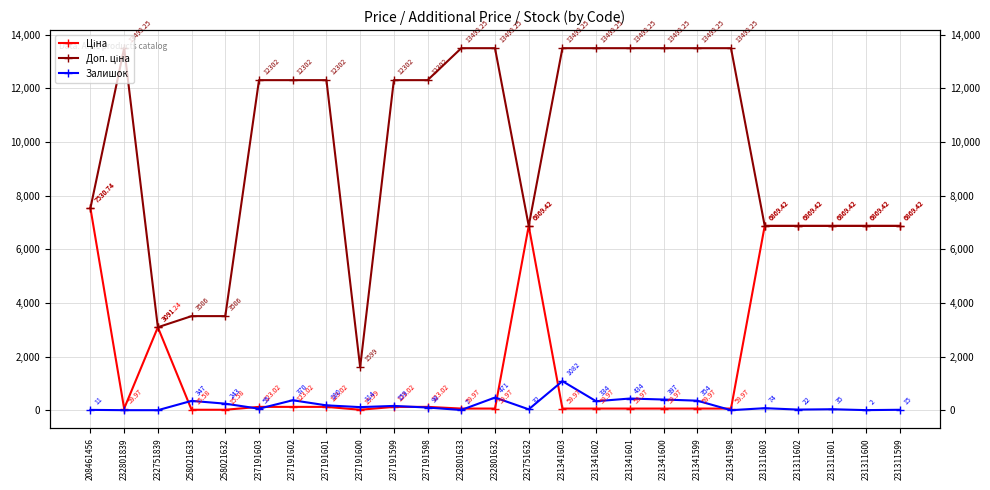

Is it true that Ціна equals 36.3 at 231341602?

False